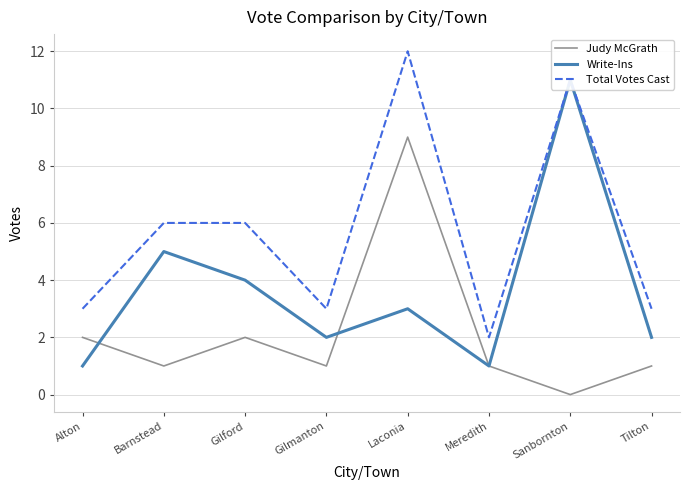

List the series in order of their overall mean, highest first.

Total Votes Cast, Write-Ins, Judy McGrath